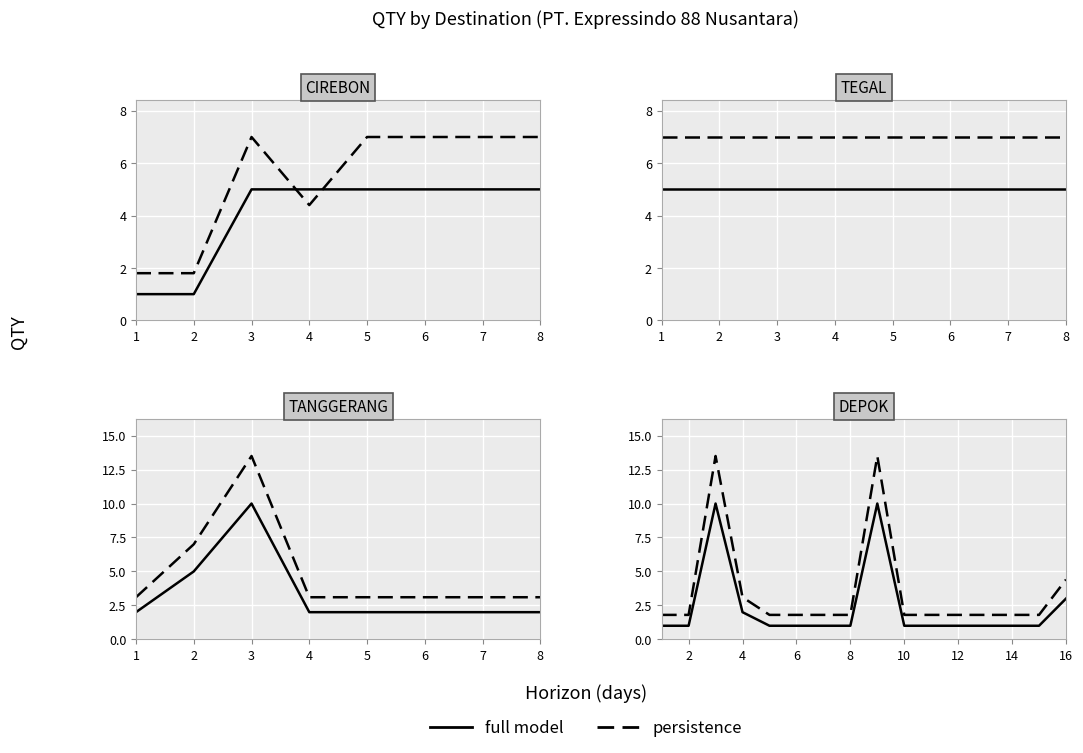

Where is the first local maximum for persistence?

3